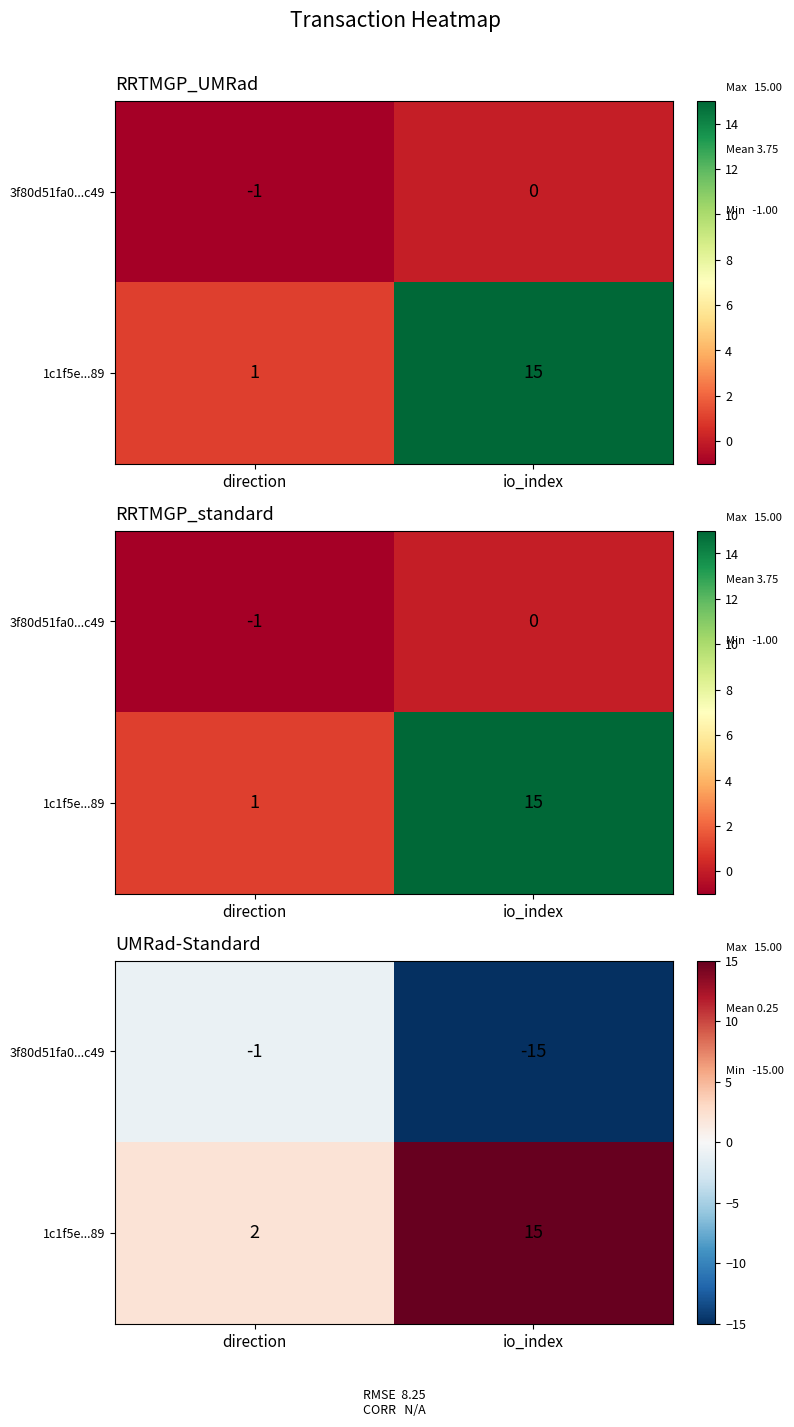

List the series in order of their overall mean, highest first.

1c1f5e...89, 3f80d51fa0...c49